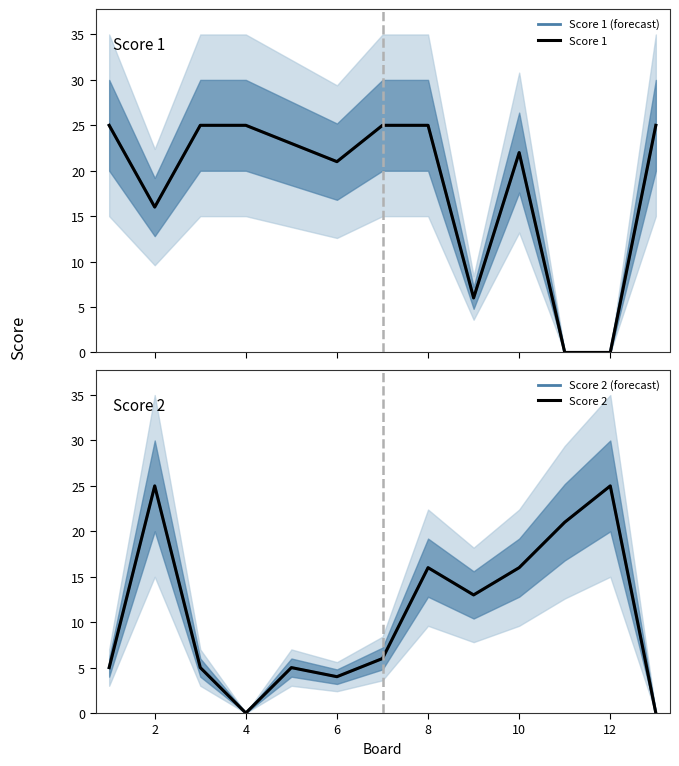

In Score 1 (forecast), how many points are higher than both neighbors (excluding endpoints)?

1